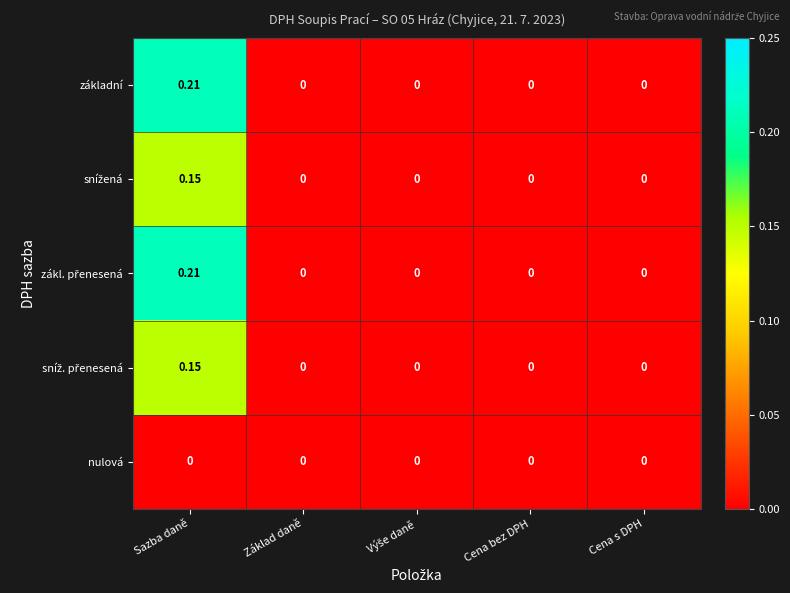

Which label corresponds to the largest value in the chart?

Sazba daně